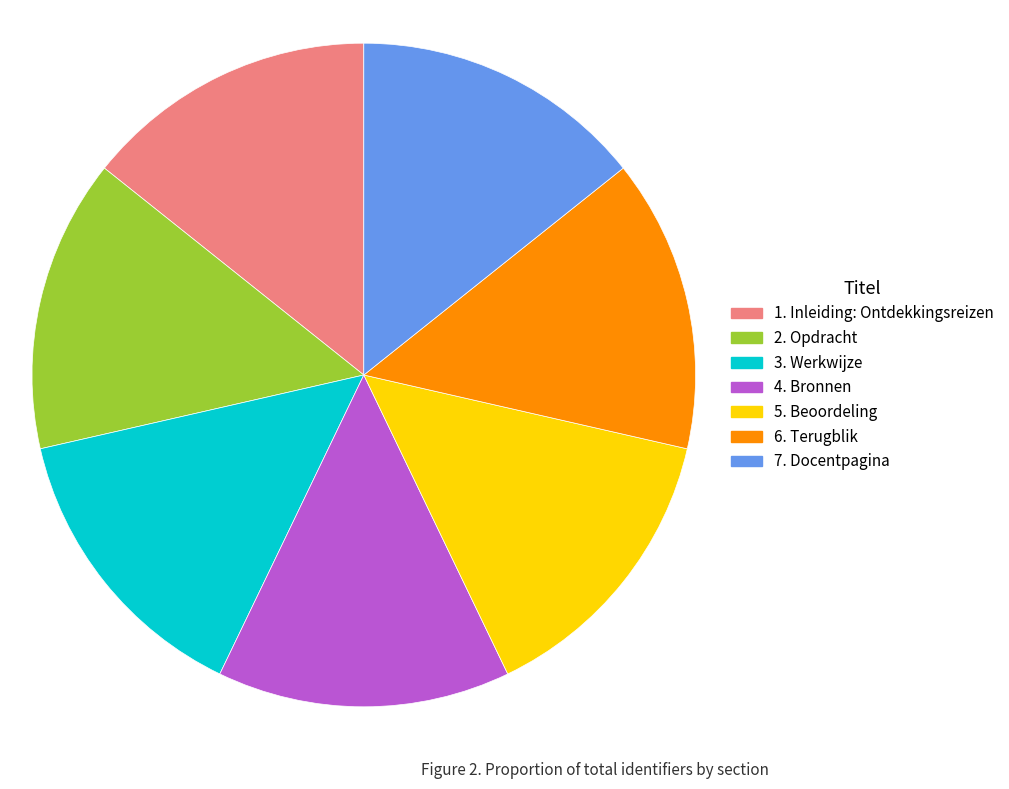

What is the ratio of the value at 2. Opdracht to the value at 3. Werkwijze?

1.0